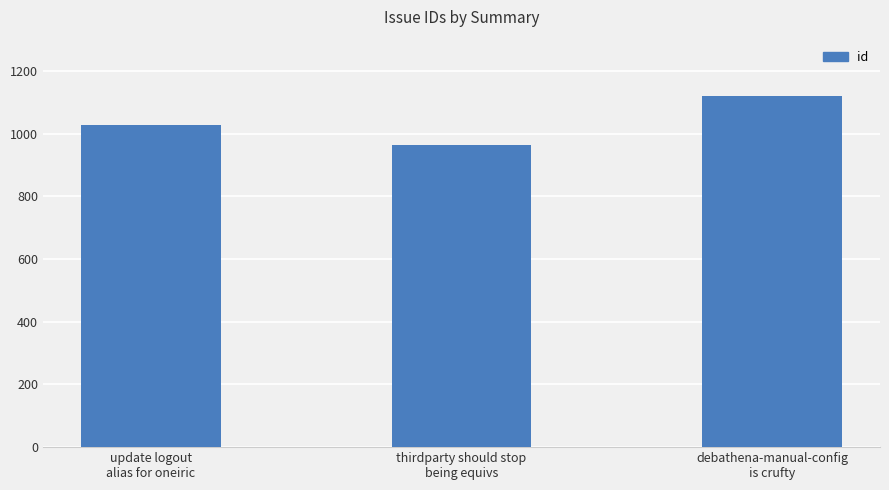

Rank the categories by value from lowest to highest.

thirdparty should stop
being equivs, update logout
alias for oneiric, debathena-manual-config
is crufty